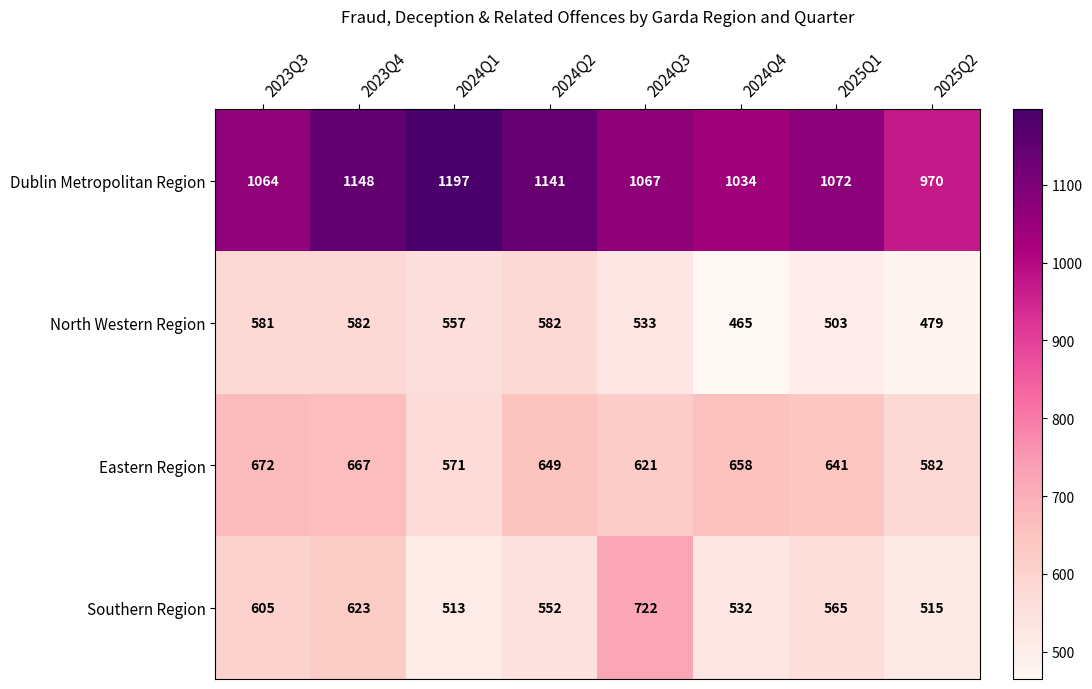

At which label does North Western Region first exceed 557?

2023Q3